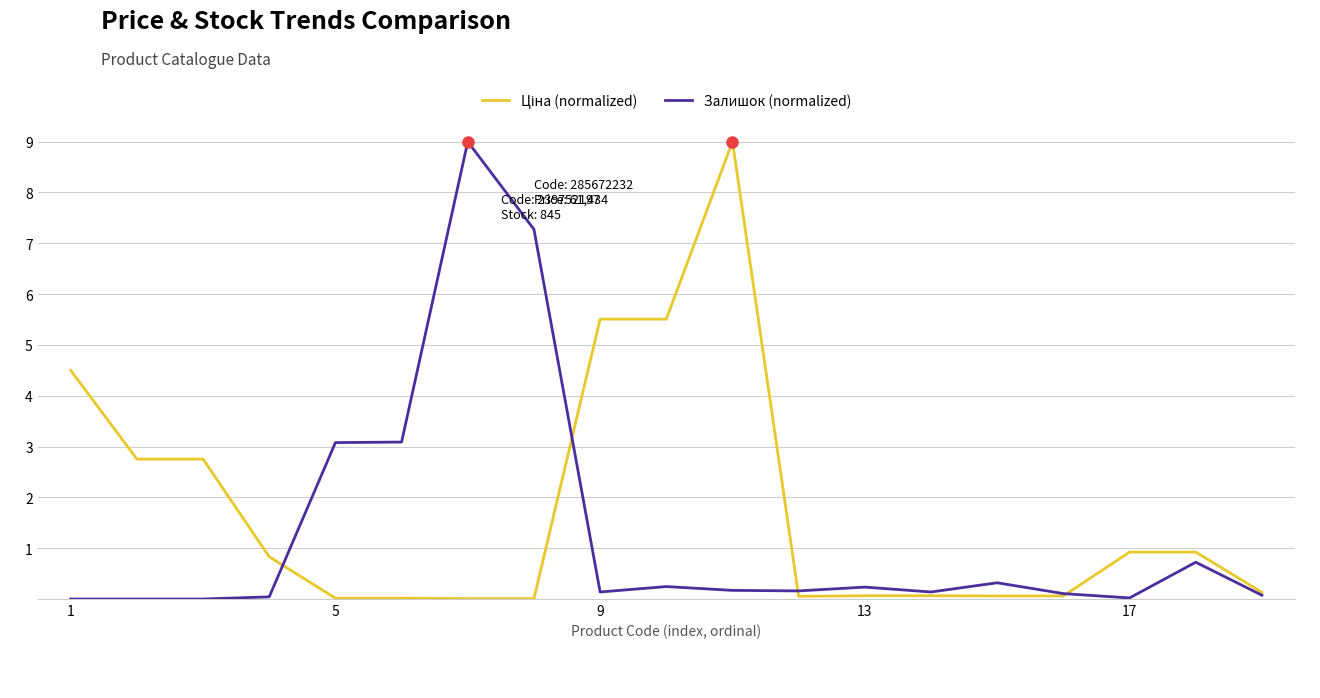

How many lines are shown in the chart?

2